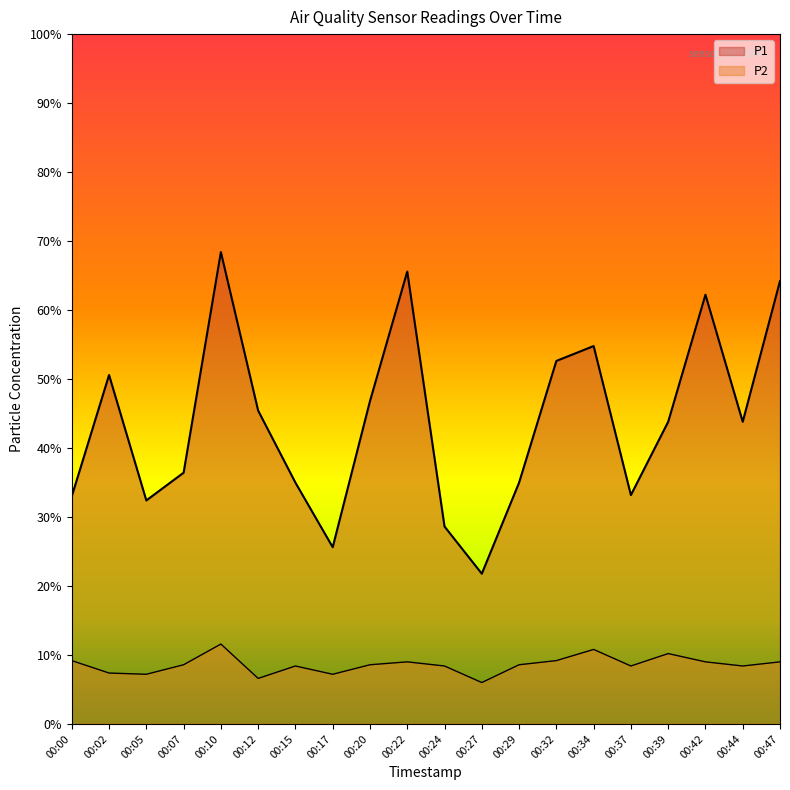

How many distinct data groups are displayed?

2